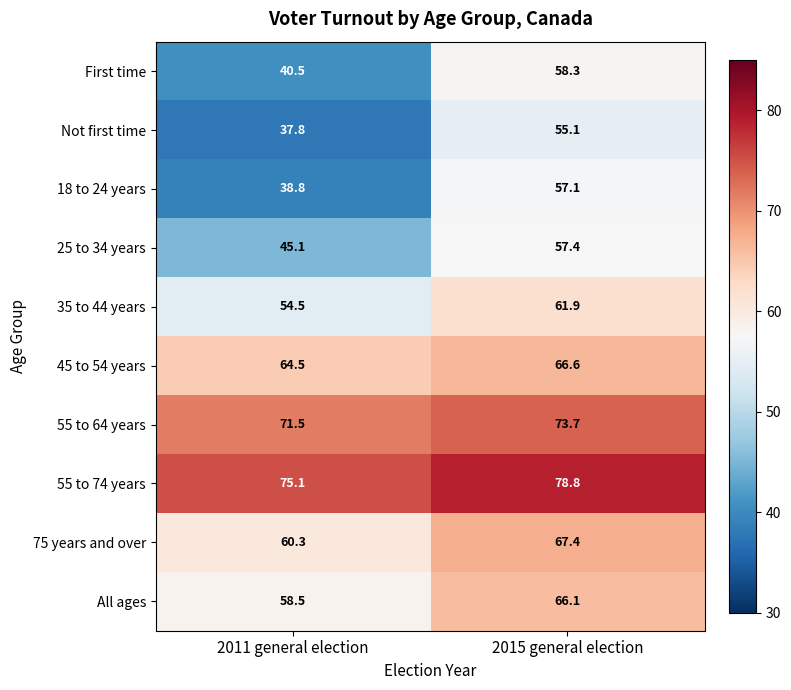

Reading right to left, what are all the values shown in this chart?

First time: 58.3	40.5
Not first time: 55.1	37.8
18 to 24 years: 57.1	38.8
25 to 34 years: 57.4	45.1
35 to 44 years: 61.9	54.5
45 to 54 years: 66.6	64.5
55 to 64 years: 73.7	71.5
55 to 74 years: 78.8	75.1
75 years and over: 67.4	60.3
All ages: 66.1	58.5